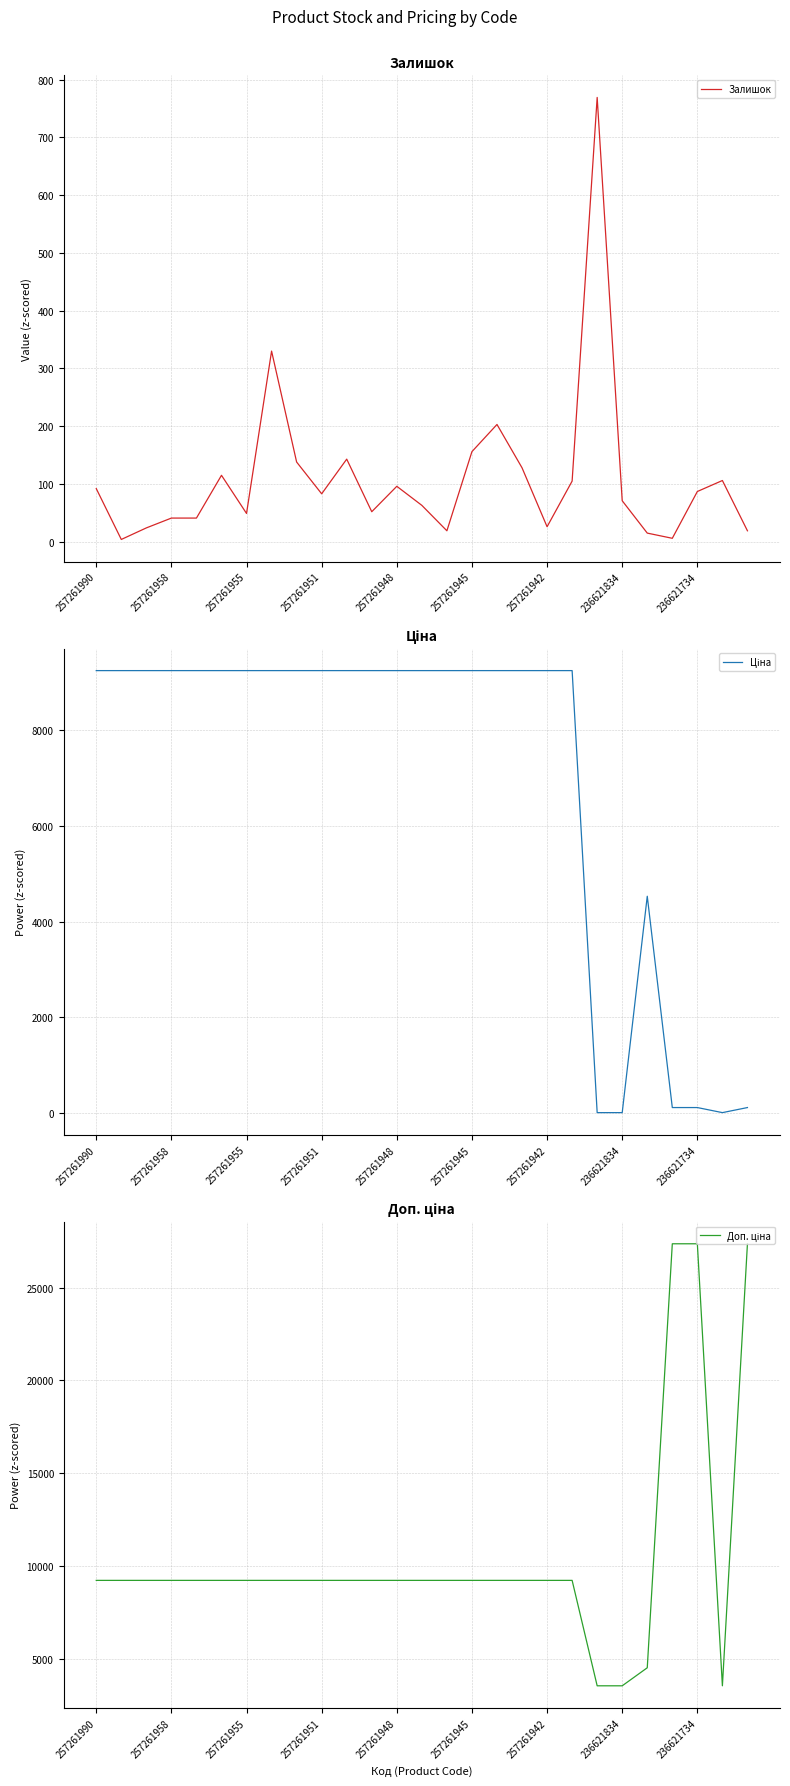

What is the highest value of the Залишок series?

769